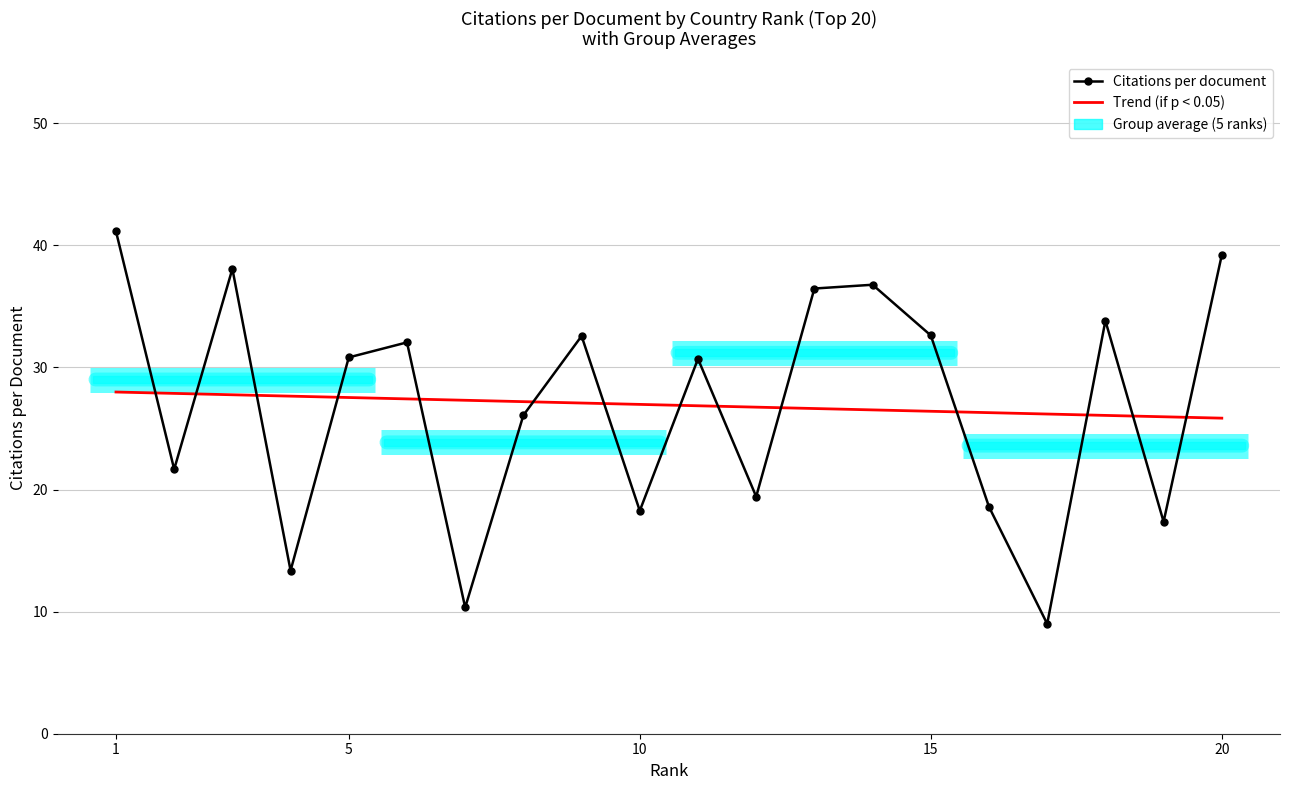

What is the difference between the maximum and minimum values in the Trend (if p < 0.05) series?

2.1